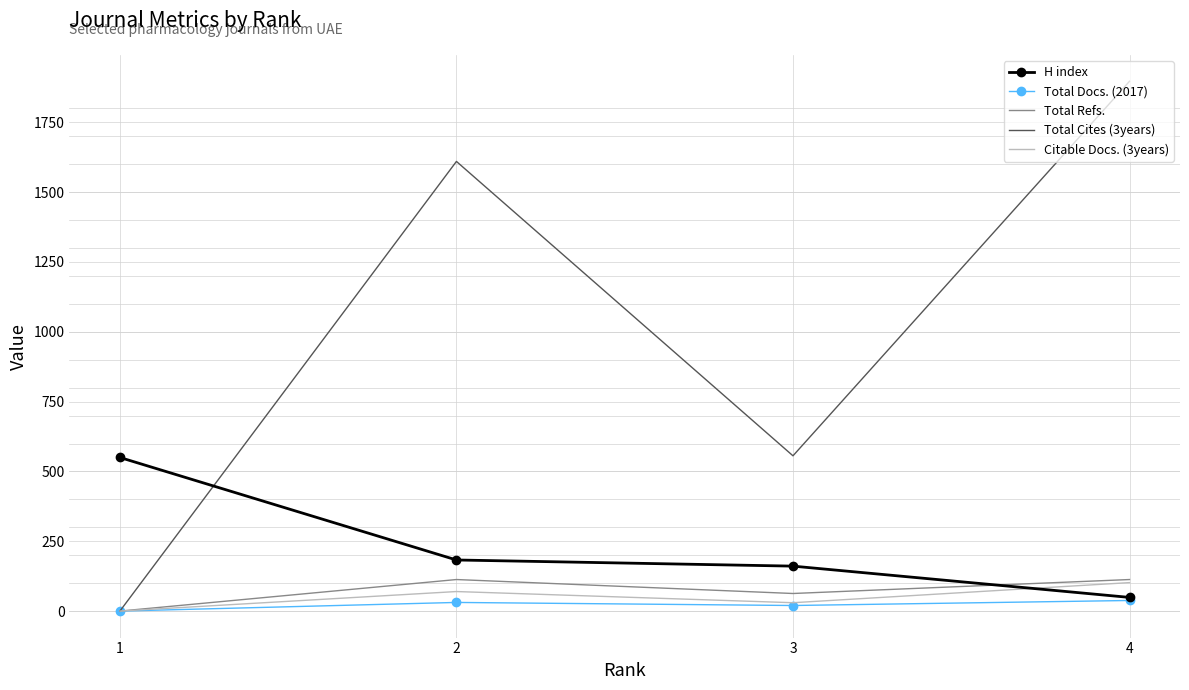

At how many categories does at least one series exceed 1783?

1